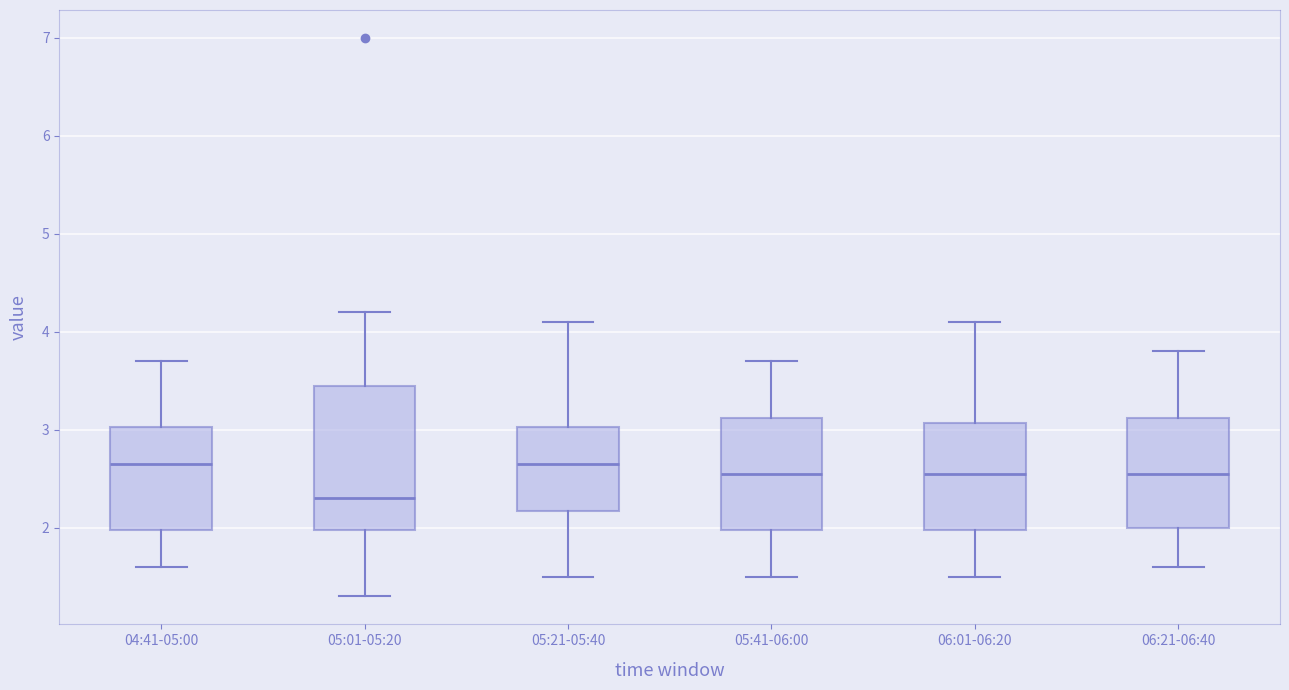

Reading left to right, transcribe this box plot: for each box, give where its median line is, the range the box spans, and where its two whiskers end, as read against the y-axis. The values are not printed on the chart, so give them approximately, as read against the axis.

04:41-05:00: median 2.7, box 2.0 to 3.0, whiskers 1.6 to 3.7
05:01-05:20: median 2.3, box 2.0 to 3.5, whiskers 1.3 to 4.2
05:21-05:40: median 2.7, box 2.2 to 3.0, whiskers 1.5 to 4.1
05:41-06:00: median 2.6, box 2.0 to 3.1, whiskers 1.5 to 3.7
06:01-06:20: median 2.6, box 2.0 to 3.1, whiskers 1.5 to 4.1
06:21-06:40: median 2.6, box 2.0 to 3.1, whiskers 1.6 to 3.8